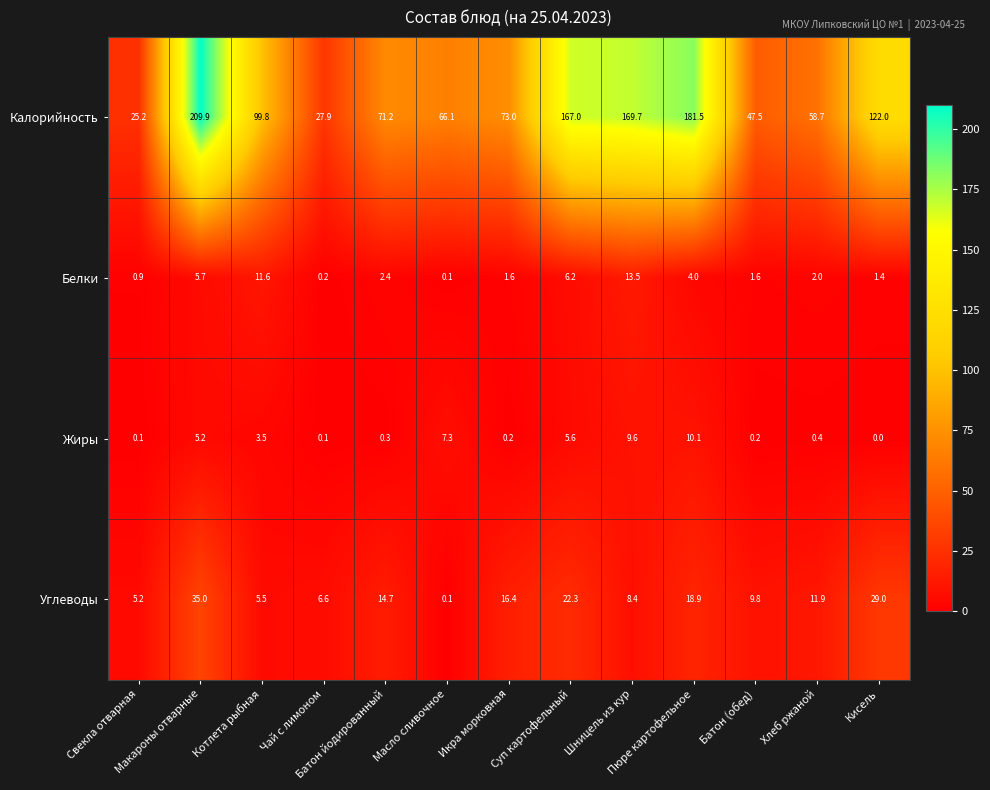

What is the spread (max minus min) of values at Шницель из кур?

161.3